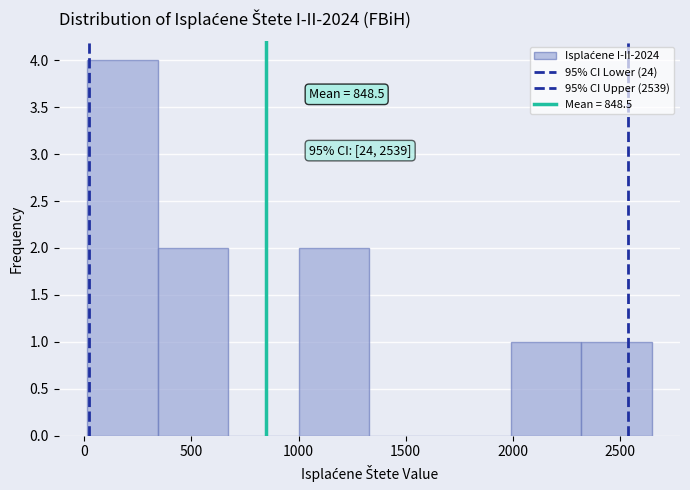

Over which range of the x-axis is the bar tallest?

0 to 350